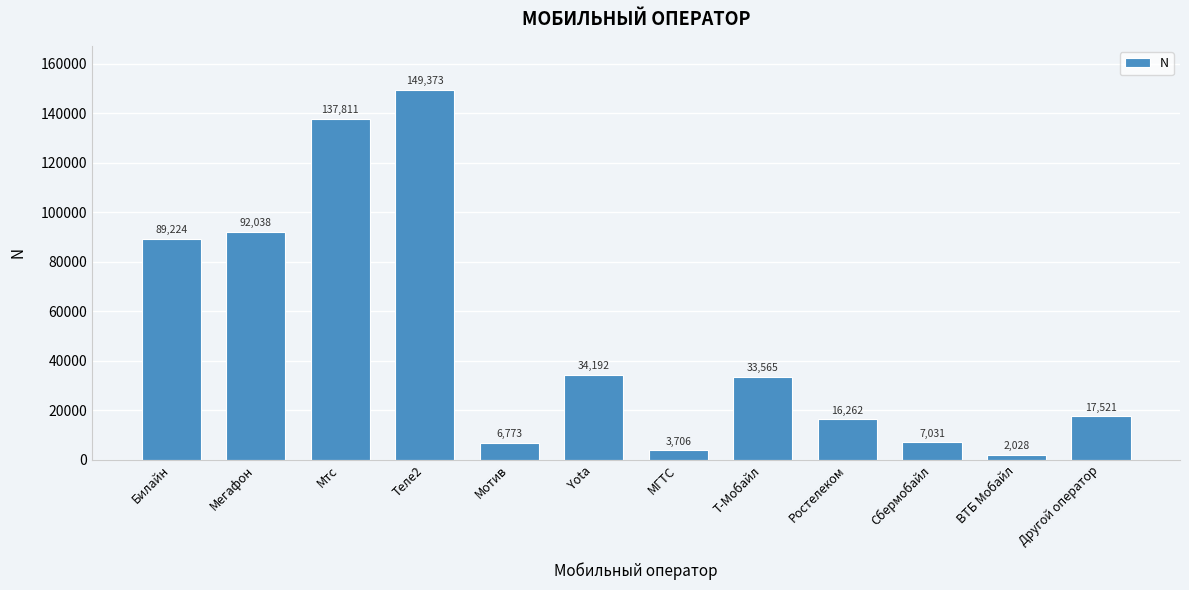

Reading left to right, transcribe all the data shown in this chart.

89224	92038	137811	149373	6773	34192	3706	33565	16262	7031	2028	17521